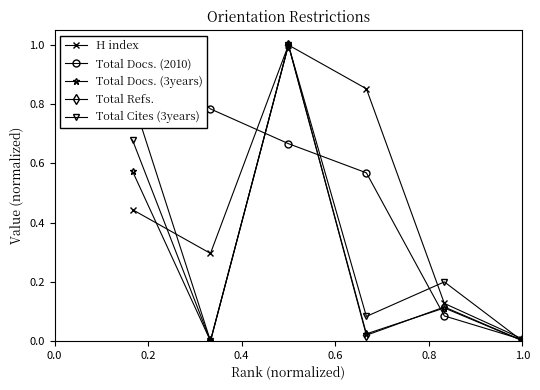

In Total Cites (3years), how many points are lower than both neighbors (excluding endpoints)?

2